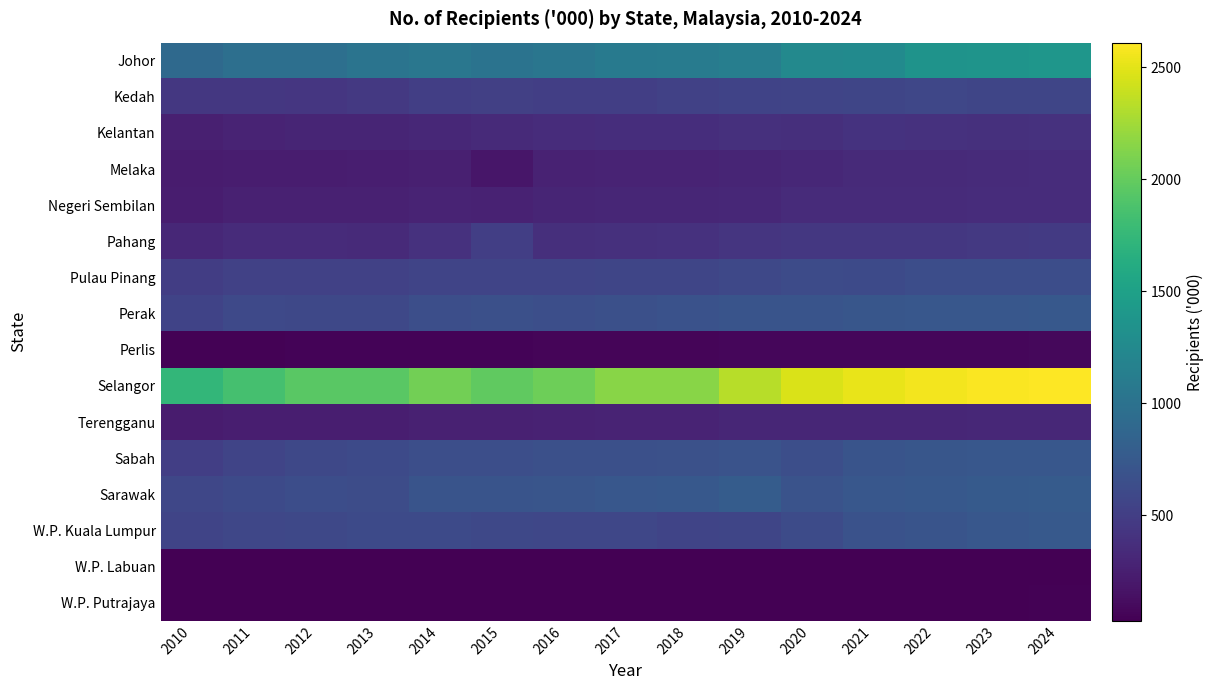

Reading left to right, list all the values displayed in this chart.

Johor: 2010=913.9	2011=973.9	2012=972.0	2013=1023.9	2014=1054.2	2015=1013.8	2016=1039.1	2017=1092.0	2018=1106.0	2019=1133.6	2020=1244.5	2021=1266.2	2022=1351.7	2023=1367.2	2024=1388.0
Kedah: 2010=449.4	2011=442.9	2012=434.4	2013=455.7	2014=502.5	2015=519.6	2016=502.7	2017=506.2	2018=529.3	2019=550.6	2020=552.6	2021=565.4	2022=578.4	2023=567.7	2024=569.3
Kelantan: 2010=252.2	2011=288.2	2012=290.2	2013=293.4	2014=314.9	2015=337.7	2016=352.9	2017=362.1	2018=367.5	2019=383.9	2020=373.2	2021=404.9	2022=394.5	2023=389.5	2024=393.8
Melaka: 2010=227.2	2011=234.5	2012=238.1	2013=244.9	2014=255.0	2015=187.3	2016=271.3	2017=284.2	2018=283.8	2019=299.5	2020=319.9	2021=337.0	2022=336.5	2023=346.9	2024=350.9
Negeri Sembilan: 2010=234.5	2011=267.4	2012=267.7	2013=268.2	2014=281.1	2015=275.6	2016=294.8	2017=303.2	2018=309.1	2019=314.9	2020=344.1	2021=343.5	2022=342.5	2023=350.9	2024=356.6
Pahang: 2010=315.2	2011=347.8	2012=348.4	2013=338.4	2014=391.2	2015=507.3	2016=374.5	2017=386.1	2018=393.1	2019=424.7	2020=446.0	2021=445.5	2022=444.0	2023=454.2	2024=465.6
Pulau Pinang: 2010=501.4	2011=527.9	2012=525.8	2013=529.1	2014=553.0	2015=556.2	2016=555.8	2017=565.6	2018=566.2	2019=586.7	2020=614.0	2021=604.7	2022=641.6	2023=635.8	2024=642.2
Perak: 2010=545.7	2011=594.9	2012=584.7	2013=589.7	2014=644.8	2015=653.5	2016=647.9	2017=659.2	2018=676.2	2019=699.9	2020=700.6	2021=714.0	2022=731.4	2023=729.7	2024=735.7
Perlis: 2010=46.4	2011=47.7	2012=49.7	2013=50.2	2014=56.3	2015=56.2	2016=62.2	2017=61.5	2018=61.8	2019=69.4	2020=74.6	2021=78.0	2022=76.7	2023=76.9	2024=80.0
Selangor: 2010=1733.3	2011=1845.8	2012=1948.9	2013=1952.9	2014=2058.9	2015=1982.3	2016=2043.0	2017=2147.8	2018=2153.5	2019=2333.6	2020=2461.7	2021=2526.6	2022=2560.7	2023=2596.2	2024=2610.5
Terengganu: 2010=225.4	2011=248.7	2012=248.1	2013=243.8	2014=260.9	2015=267.1	2016=272.4	2017=285.0	2018=285.0	2019=306.7	2020=302.3	2021=307.6	2022=307.0	2023=312.0	2024=320.3
Sabah: 2010=504.0	2011=561.1	2012=582.8	2013=608.8	2014=645.5	2015=646.5	2016=661.7	2017=654.2	2018=665.2	2019=688.4	2020=647.5	2021=696.7	2022=721.4	2023=726.4	2024=730.0
Sarawak: 2010=579.0	2011=605.7	2012=635.8	2013=632.2	2014=696.9	2015=697.0	2016=706.1	2017=728.8	2018=743.0	2019=775.7	2020=691.8	2021=733.9	2022=741.3	2023=758.6	2024=771.7
W.P. Kuala Lumpur: 2010=558.2	2011=580.5	2012=589.9	2013=606.7	2014=609.3	2015=583.5	2016=575.3	2017=579.8	2018=557.2	2019=564.8	2020=619.4	2021=678.7	2022=701.8	2023=725.9	2024=752.9
W.P. Labuan: 2010=27.9	2011=29.2	2012=30.0	2013=29.7	2014=31.3	2015=30.6	2016=30.6	2017=28.7	2018=31.1	2019=30.5	2020=29.0	2021=30.2	2022=31.3	2023=31.6	2024=32.3
W.P. Putrajaya: 2010=35.6	2011=37.8	2012=36.4	2013=35.4	2014=36.5	2015=34.4	2016=33.7	2017=32.8	2018=33.2	2019=32.1	2020=34.8	2021=36.1	2022=35.8	2023=36.0	2024=38.5